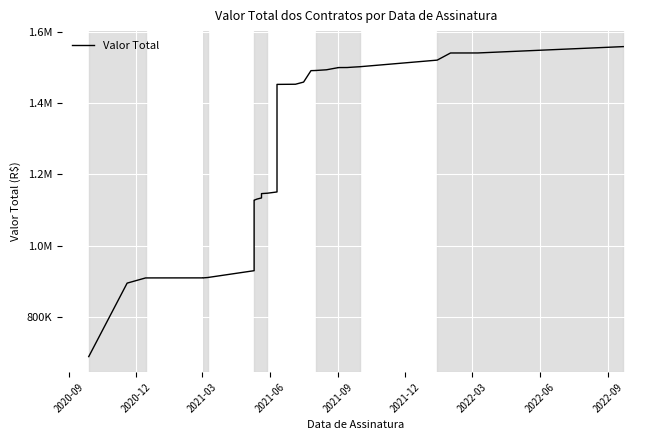

What is the sum of all values?

49370294.9